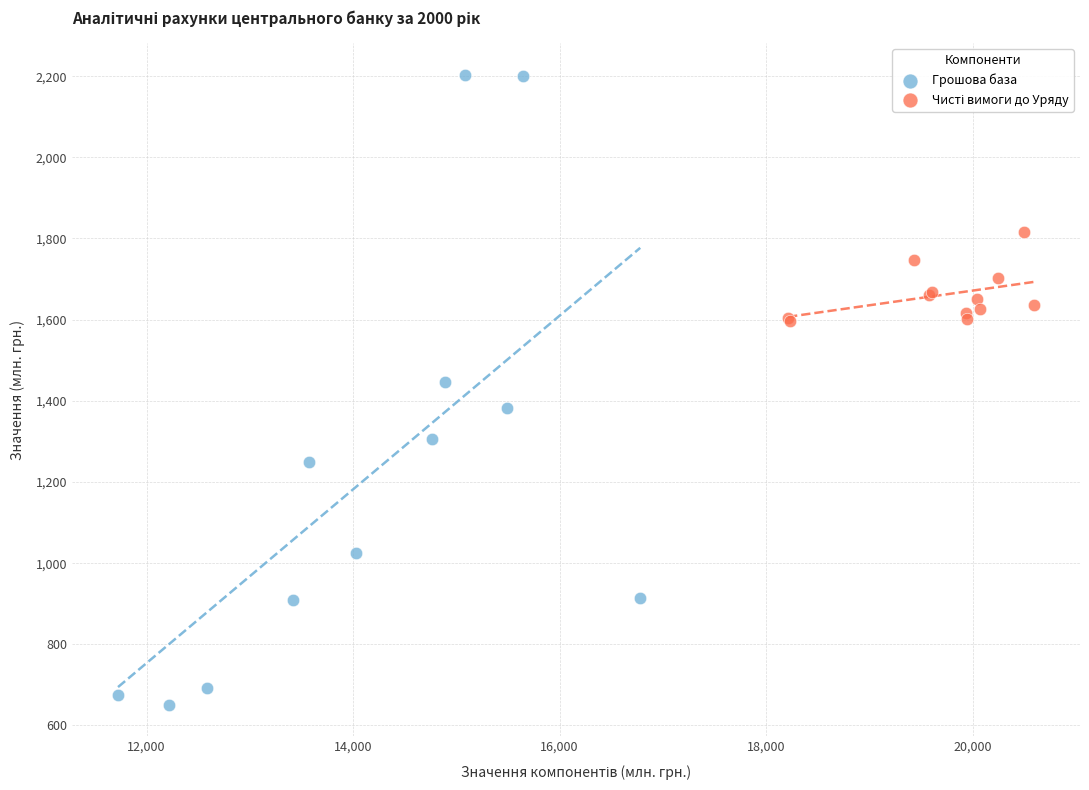

Which series reaches the maximum Y coordinate?

Грошова база